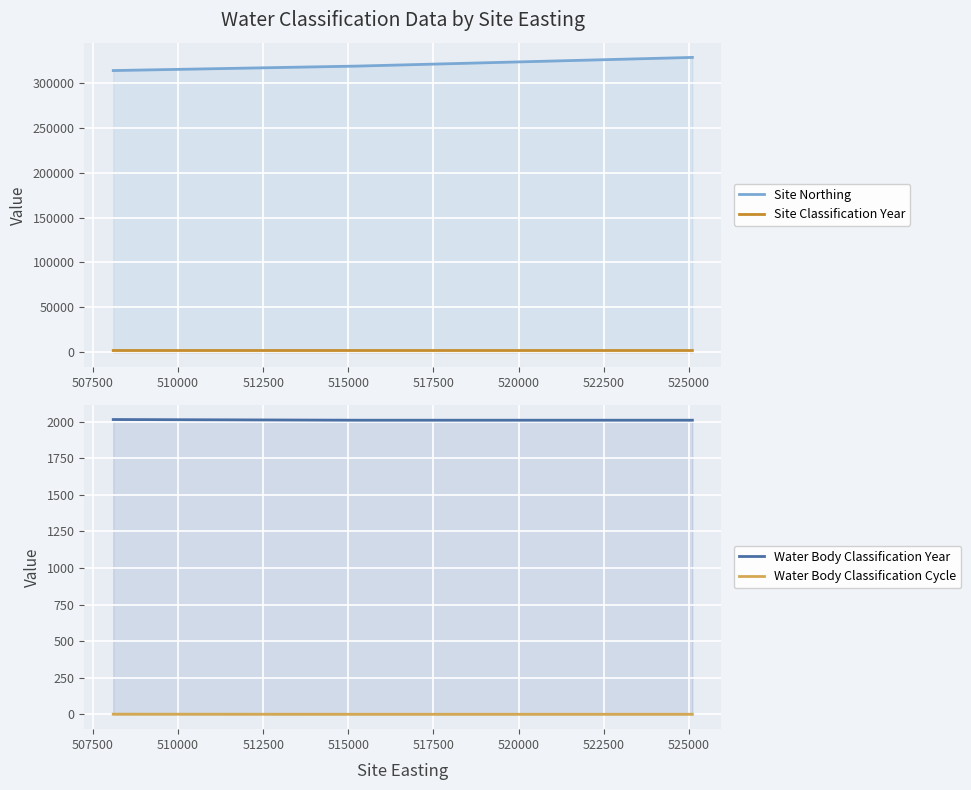

Which series has the largest range (max minus min)?

Site Northing